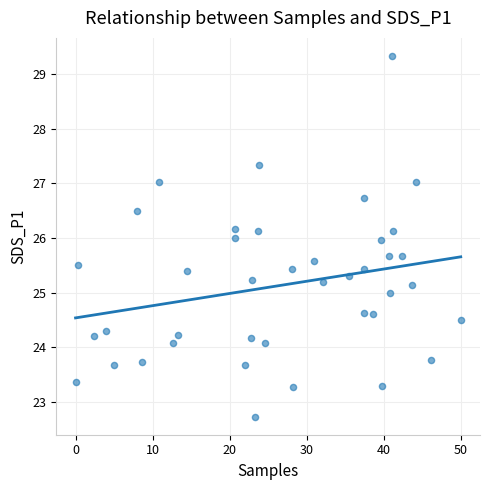

What is the range of Y values (max minus min)?

6.6